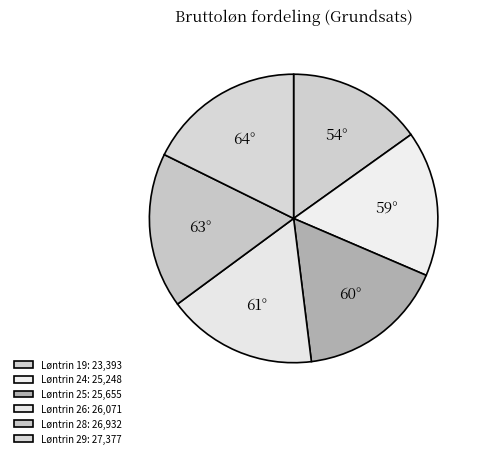

Is there a majority slice in this chart?

No